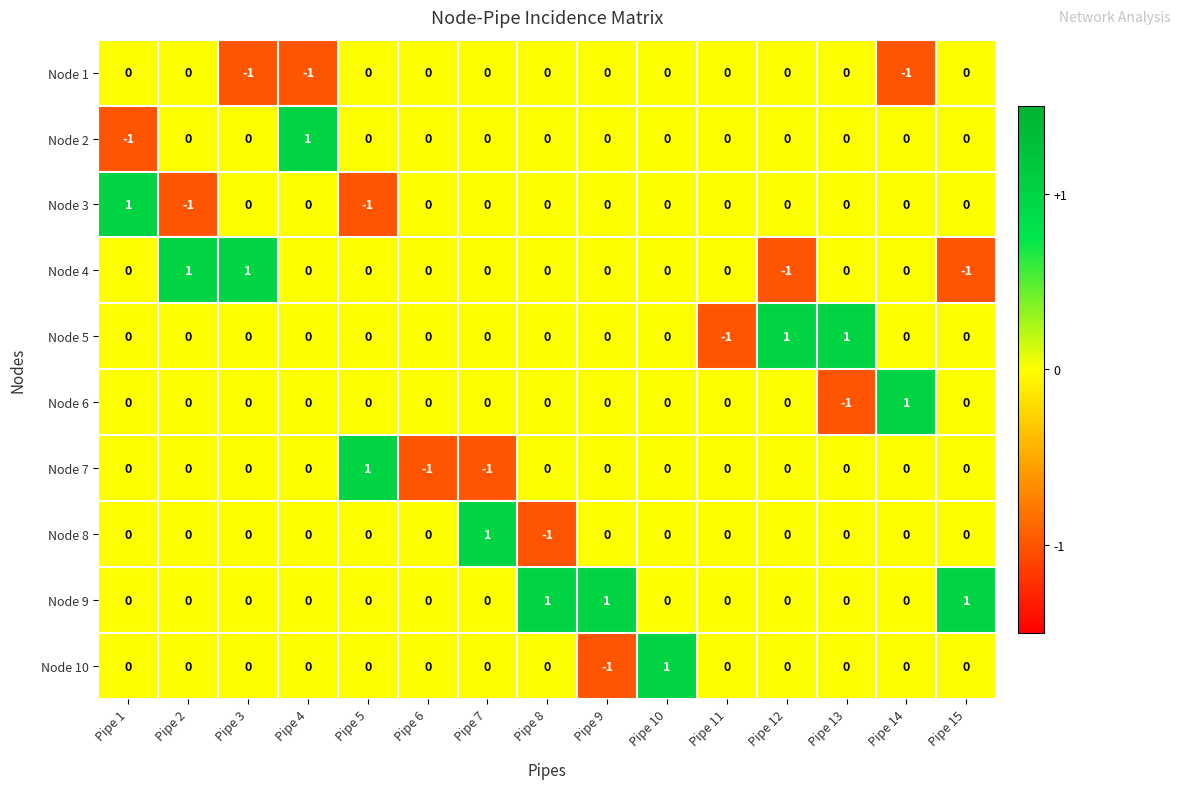

What is the spread (max minus min) of values at Pipe 11?

1